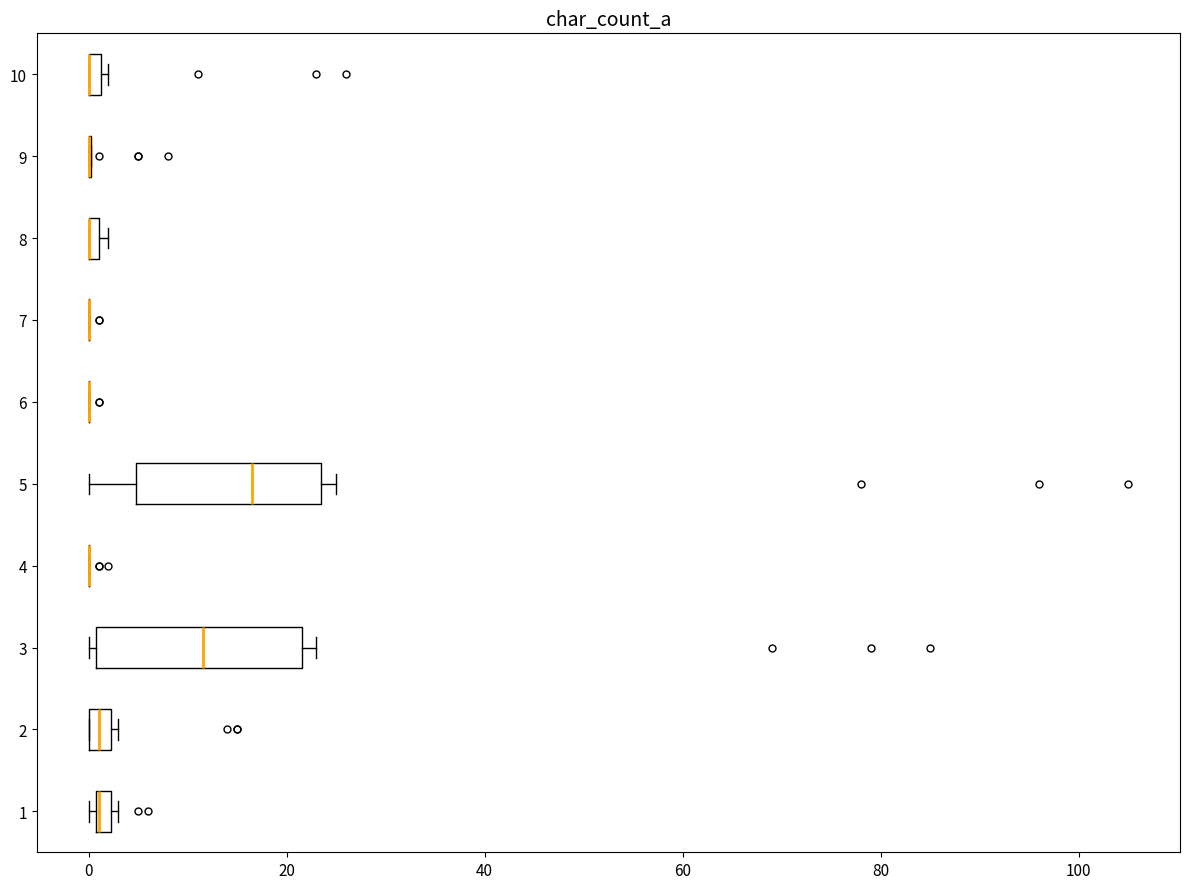

Comparing the boxes themselves (not the whiskers), which one is the widest?

3